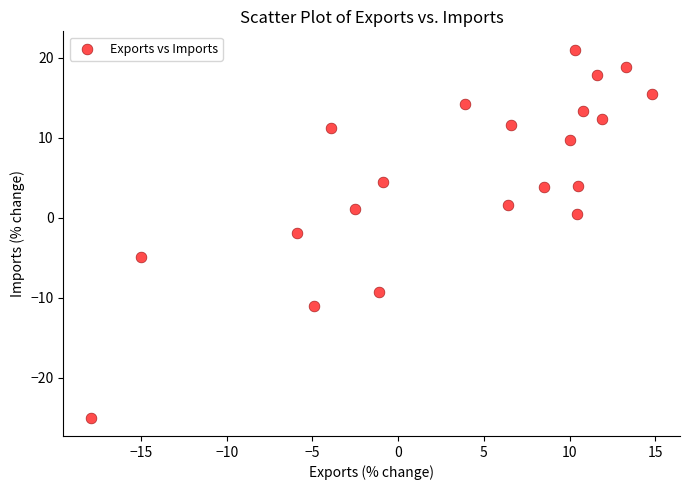

What is the range of X values (max minus min)?

32.7